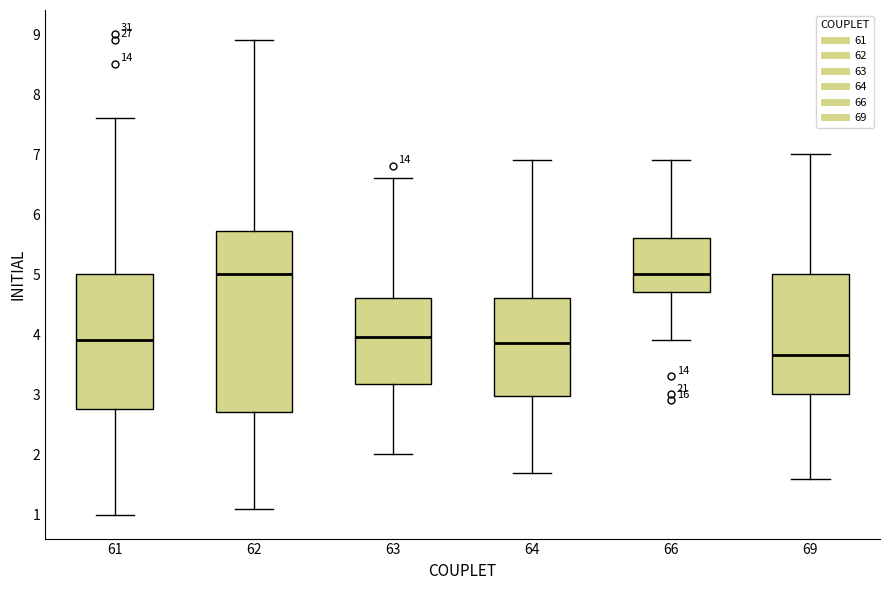

Where does the lower whisker of the box at x = 69 end on the y-axis? The values are not printed on the chart, so give them approximately, as read against the axis.

1.6